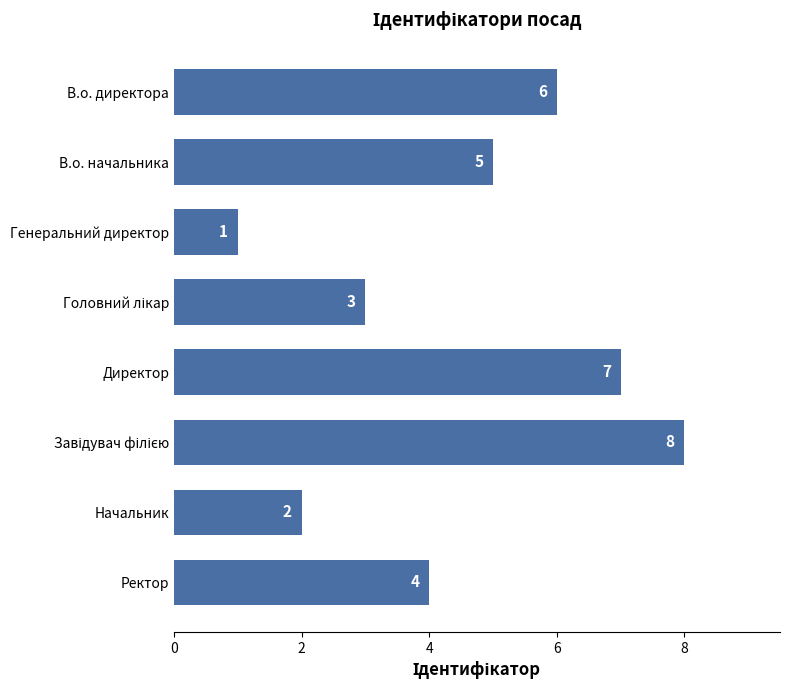

The chart shows a value of 5 at В.о. начальника. True or false?

True